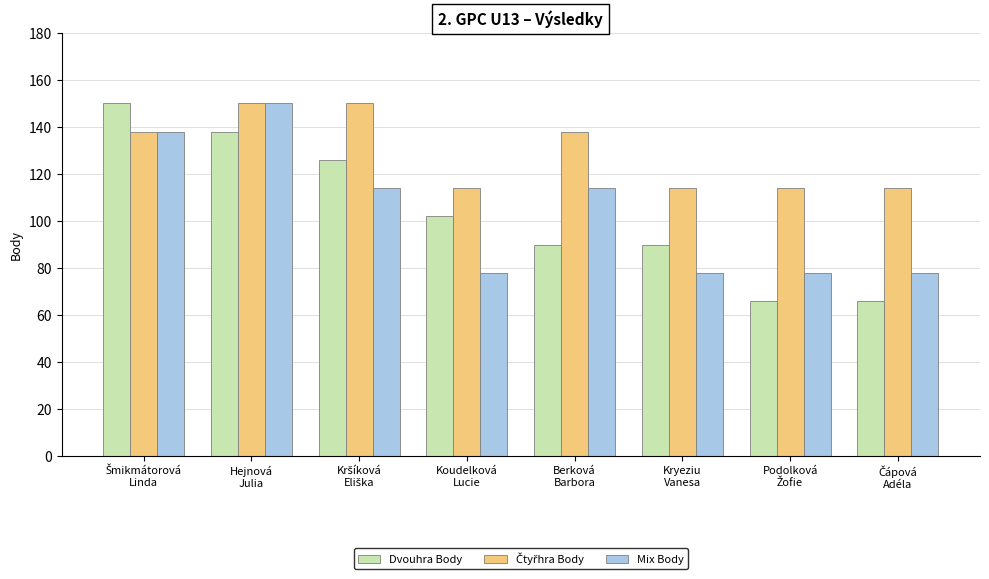

What is the value of the Dvouhra Body bar at the 4th from the left?

102